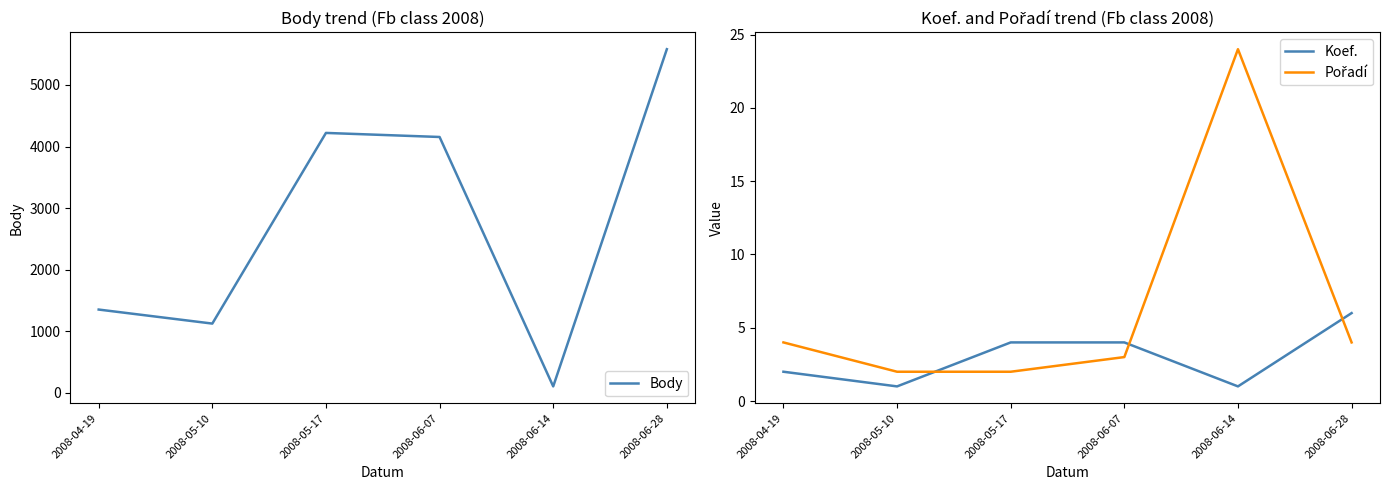

Where does the Koef. series first go above 4?

2008-06-28